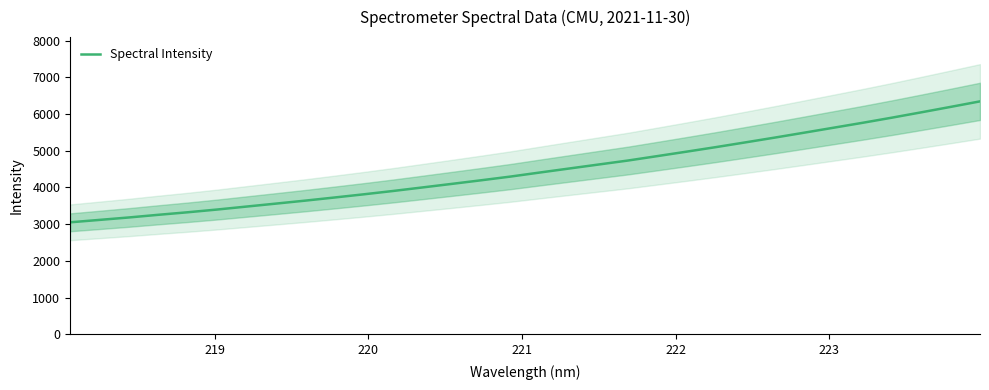

What is the minimum value for Spectral Intensity?

3049.7